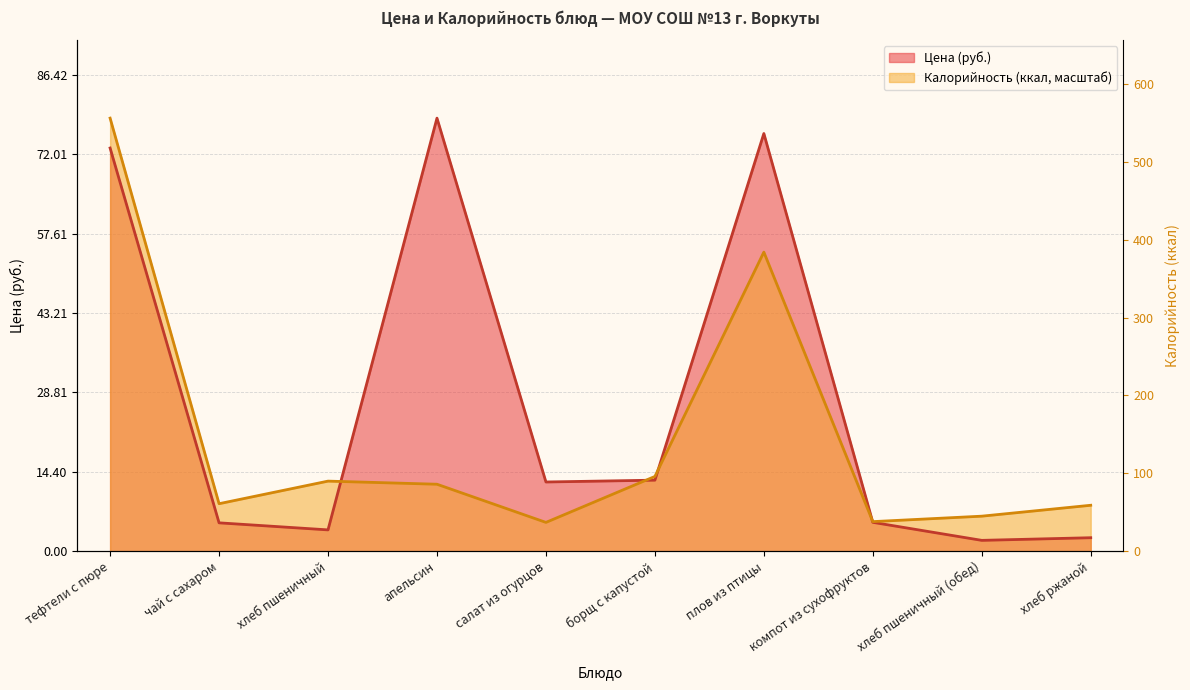

Count the number of categories in the chart.

10